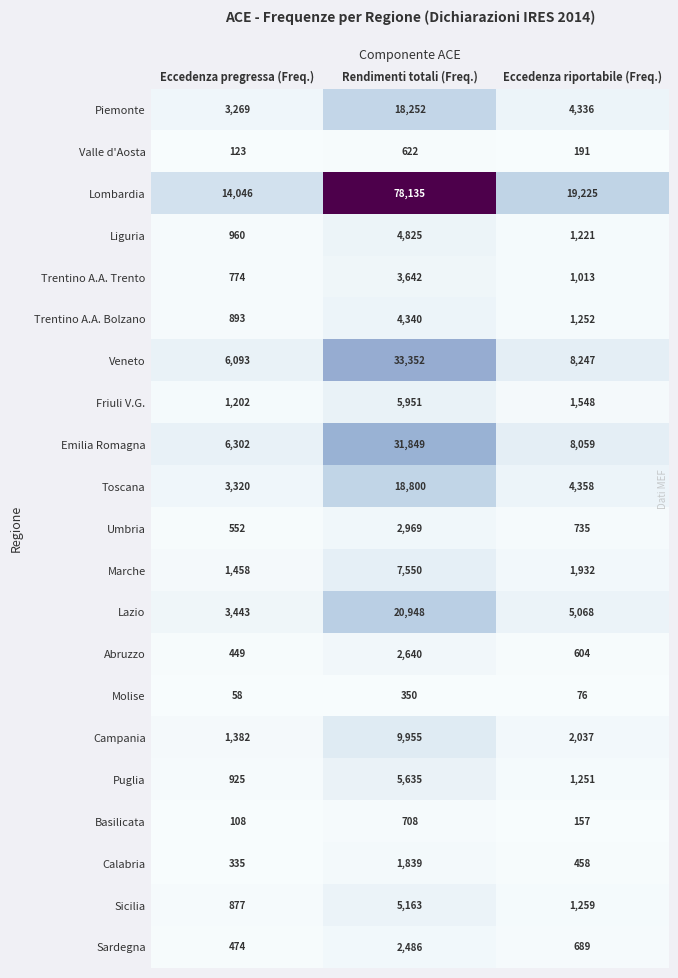

The Friuli V.G. series shows 1202 at Eccedenza pregressa (Freq.). True or false?

True